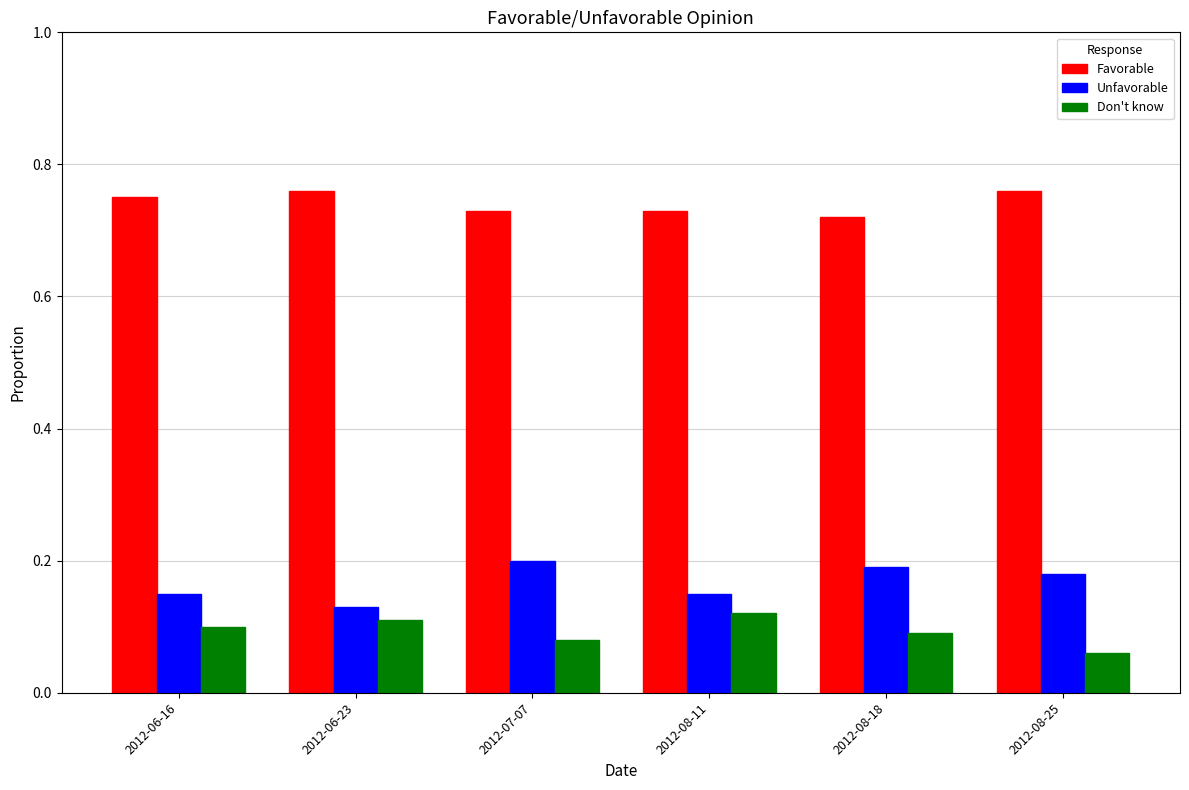

Is the value of Favorable at 2012-08-25 greater than the value of Don't know at 2012-07-07?

Yes